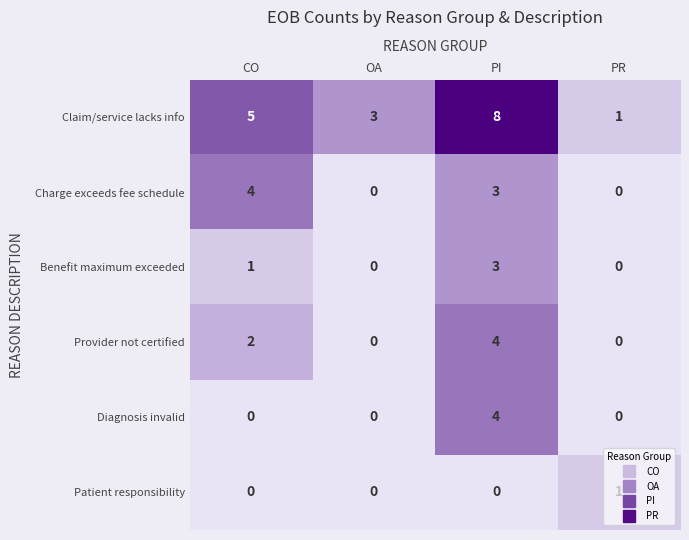

What is the difference between the maximum and minimum values in the Benefit maximum exceeded series?

3